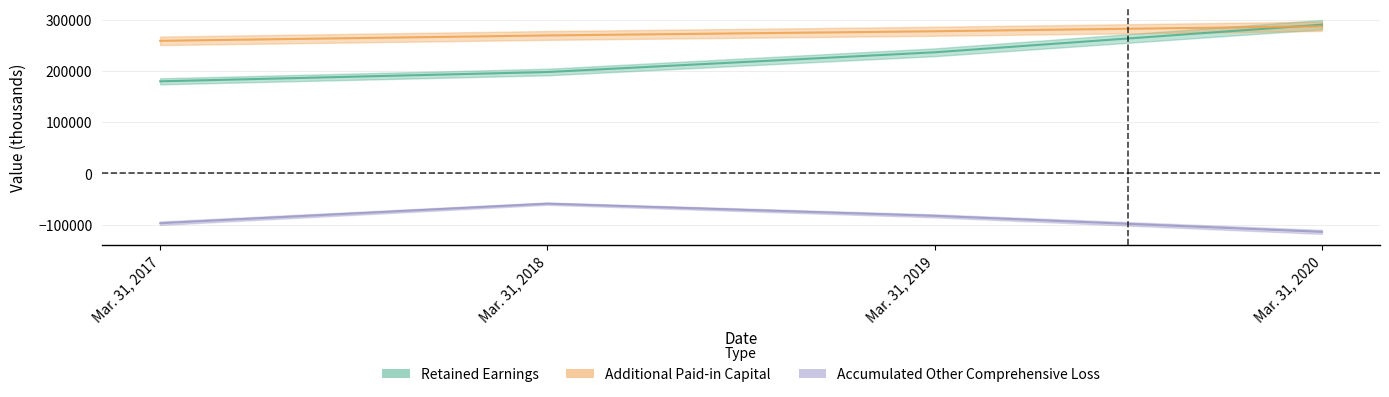

Is the value of Additional Paid-in Capital at Mar. 31, 2019 greater than the value of Retained Earnings at Mar. 31, 2017?

Yes